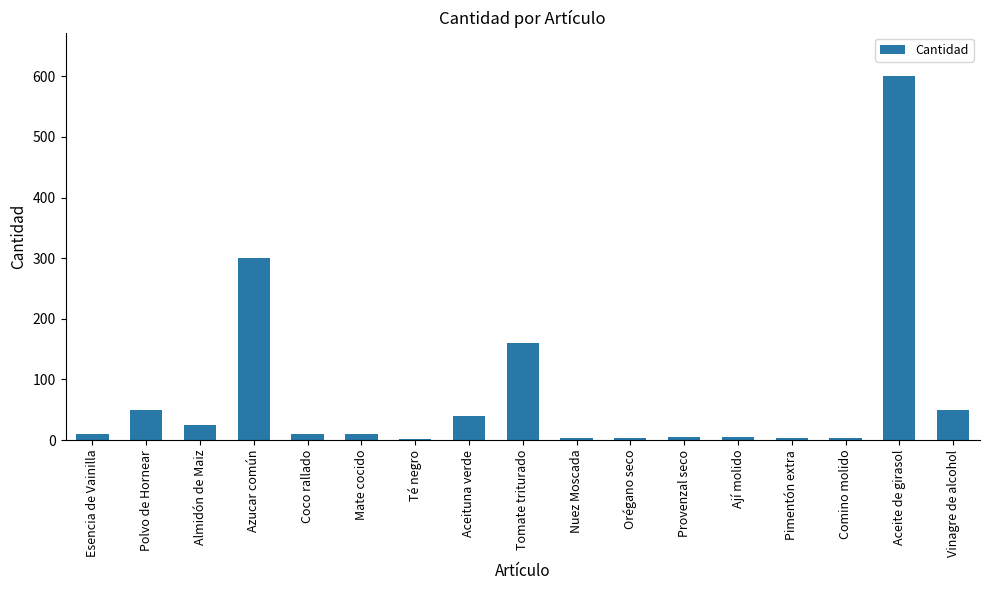

The chart shows a value of 444 at Azucar común. True or false?

False